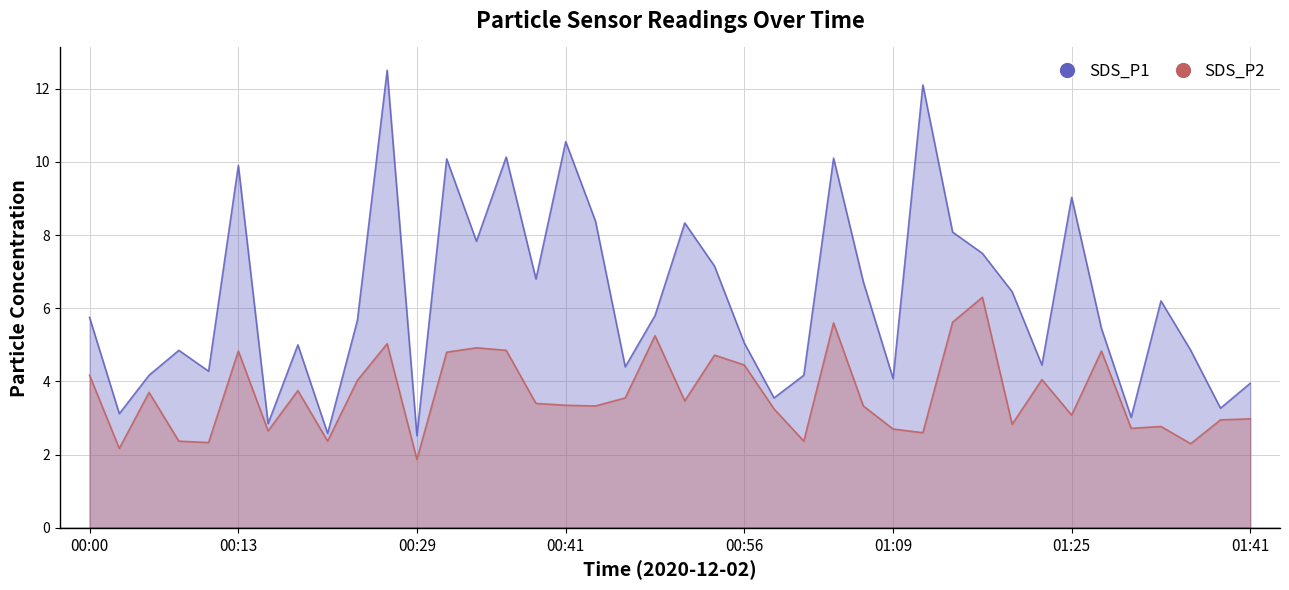

How many values in the SDS_P2 series exceed 3?

25